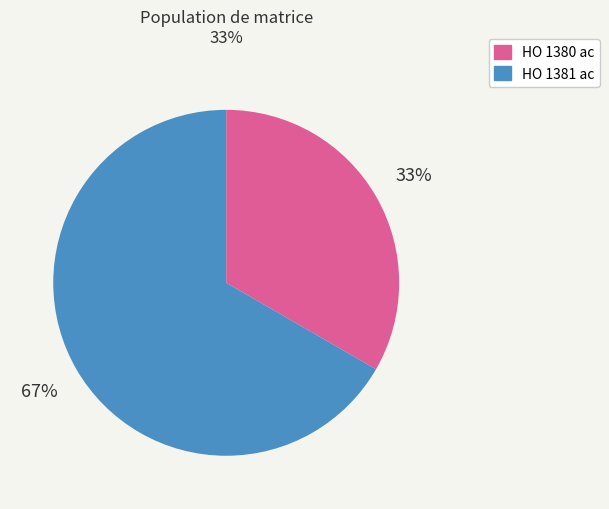

To the nearest percent, what is the combined percentage of HO 1380 ac and HO 1381 ac?

100%